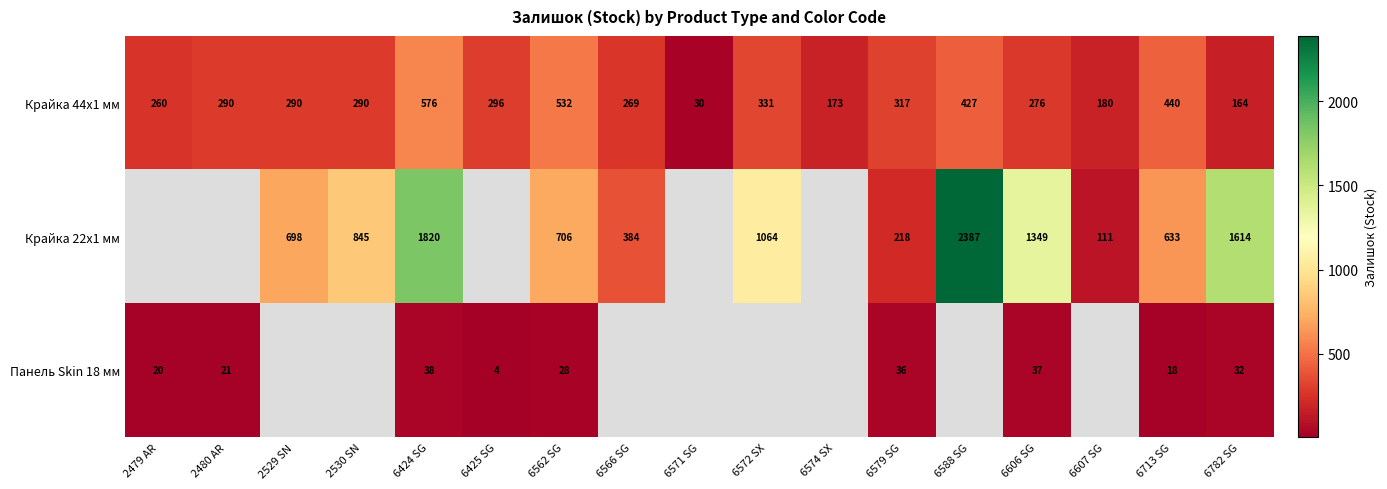

Where is Крайка 44x1 мм nearest to the value 303?

6425 SG